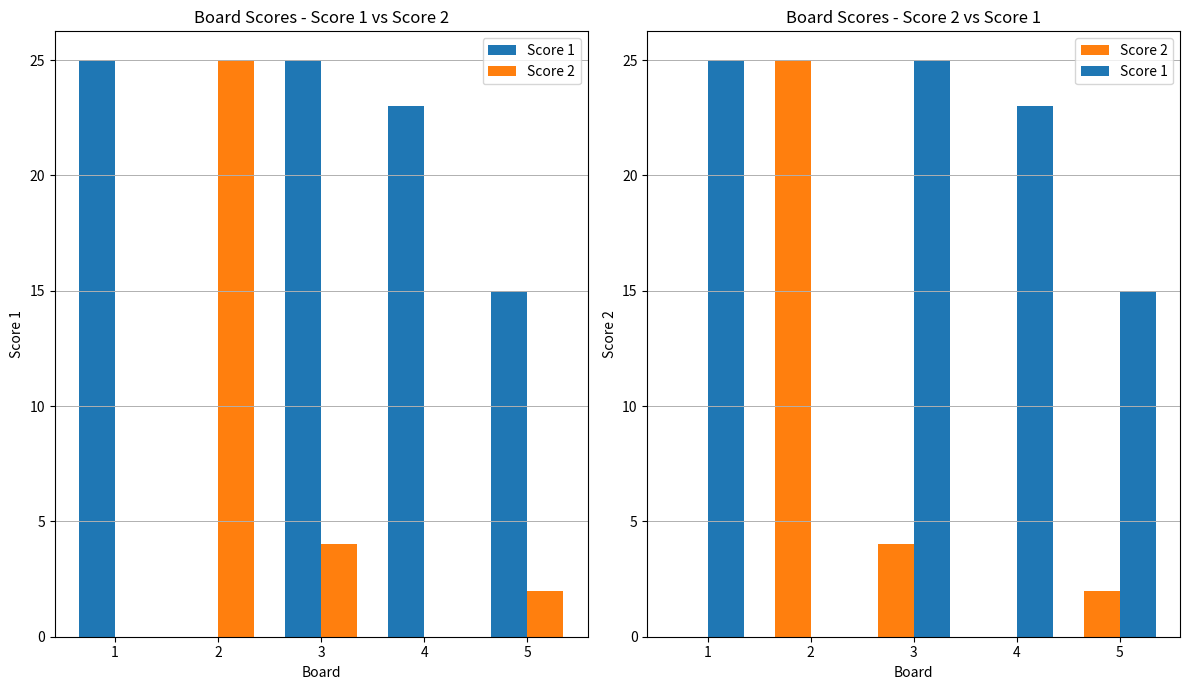

What is the value of the Score 2 bar at the 5th from the left?

2